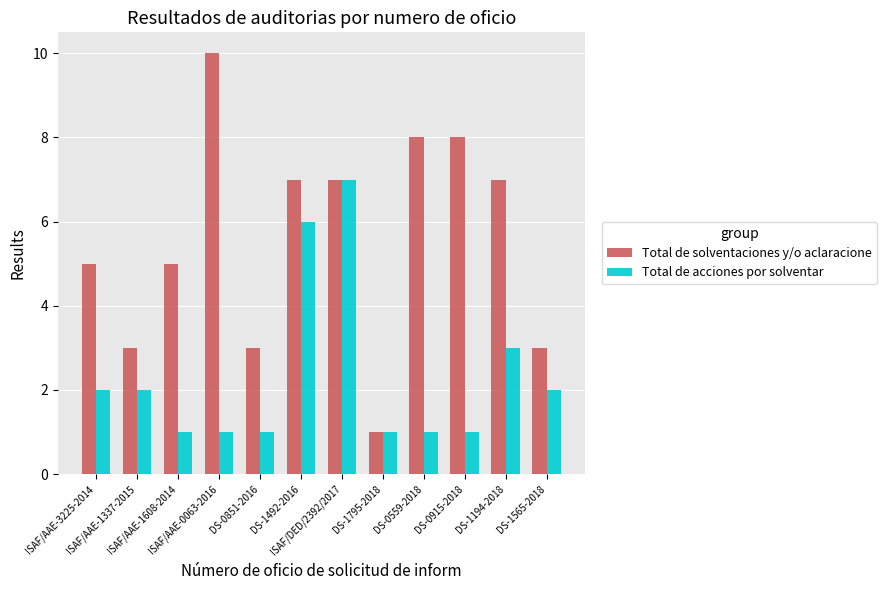

What is the average value of the Total de solventaciones y/o aclaracione series?

6